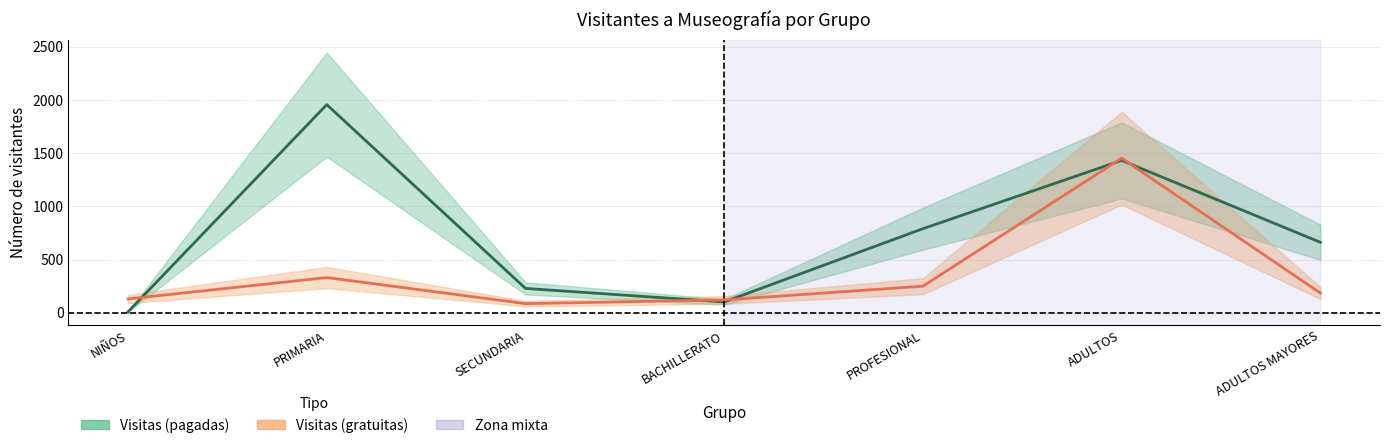

Where is the first local maximum for visitas?

PRIMARIA